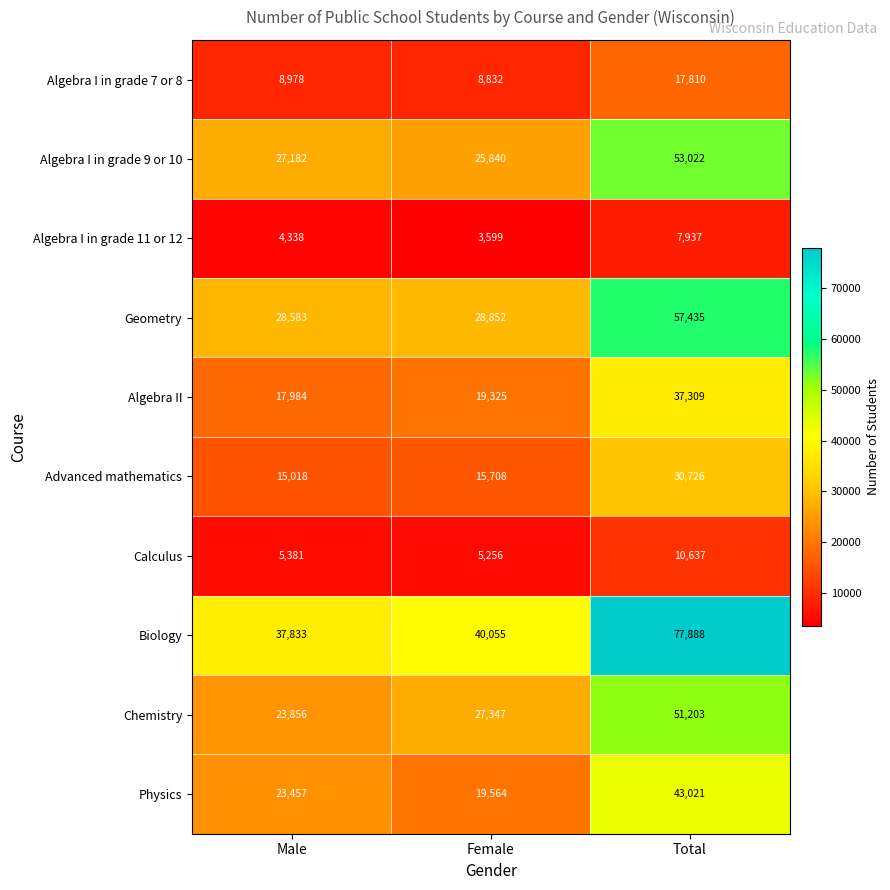

What is the greatest value displayed?

77888